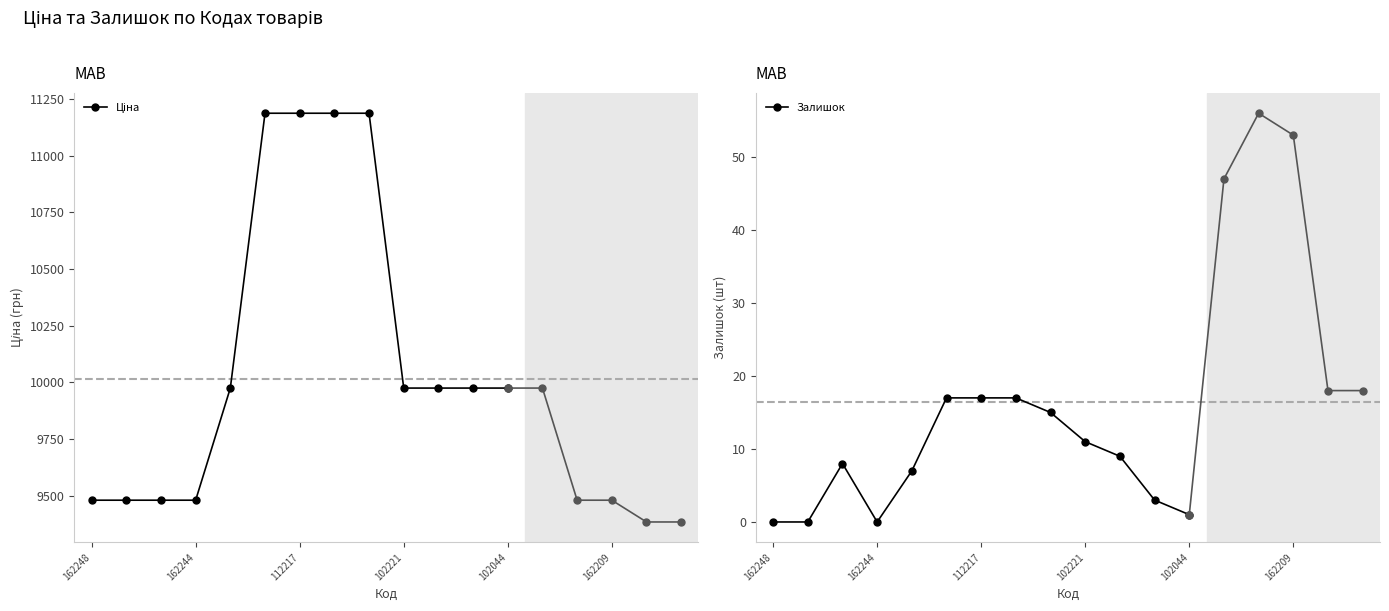

What is the sum of all Залишок values?

105